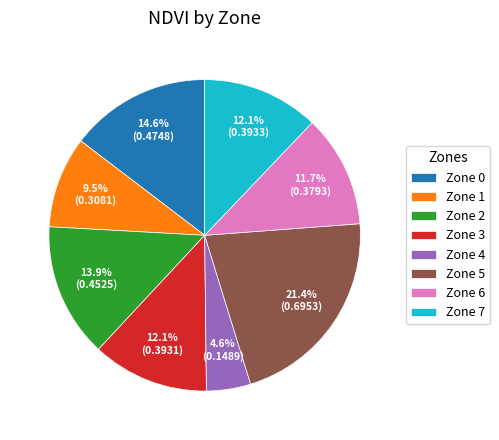

To the nearest percent, what is the combined percentage of Zone 0 and Zone 7?

27%